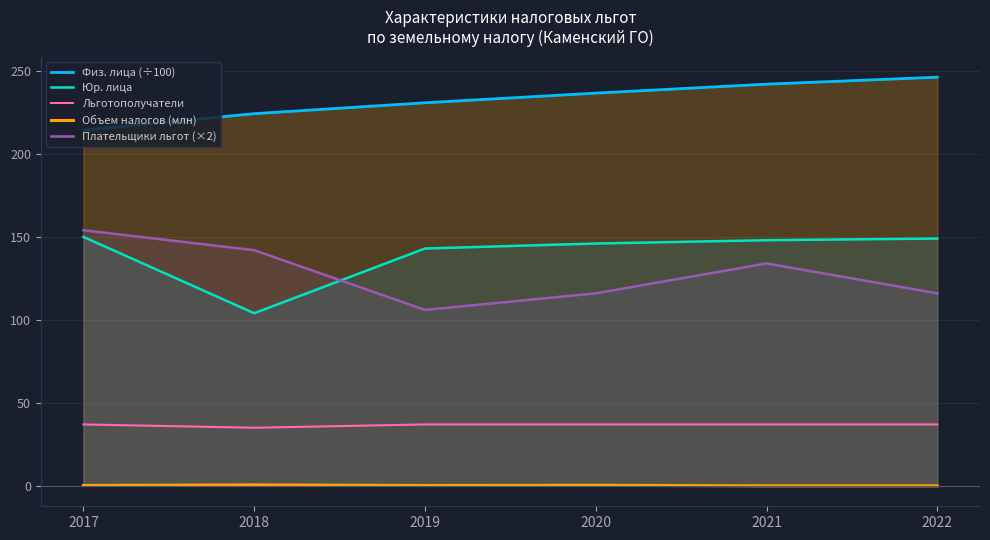

The value of Объем налогов (млн) at 2017 is 0.1. True or false?

False